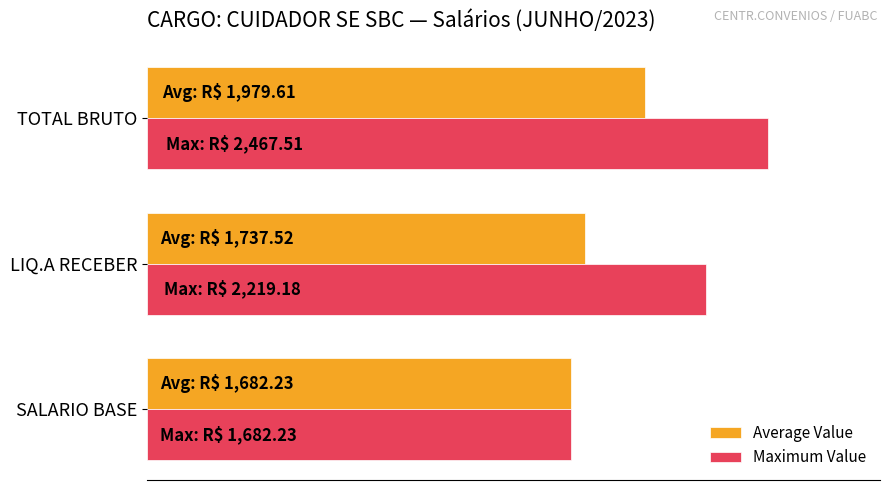

What are all the series names shown in the legend?

Average Value, Maximum Value